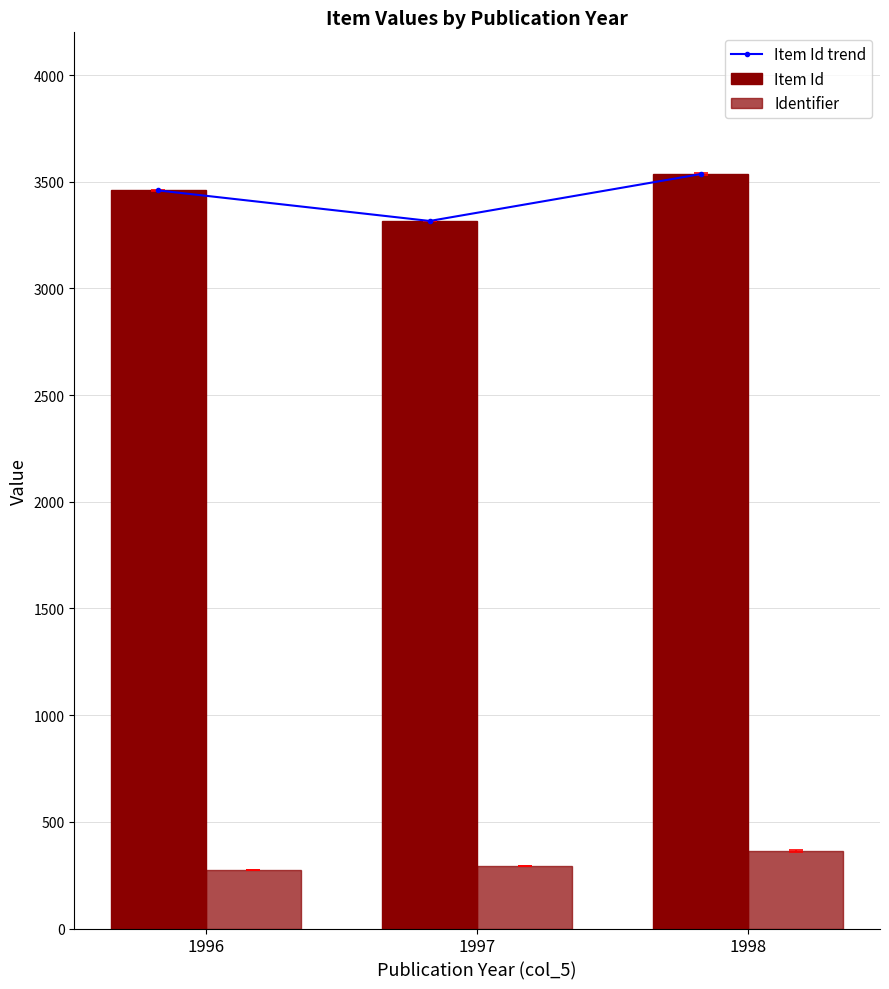

What are all the series names shown in the legend?

Item Id trend, Item Id, Identifier